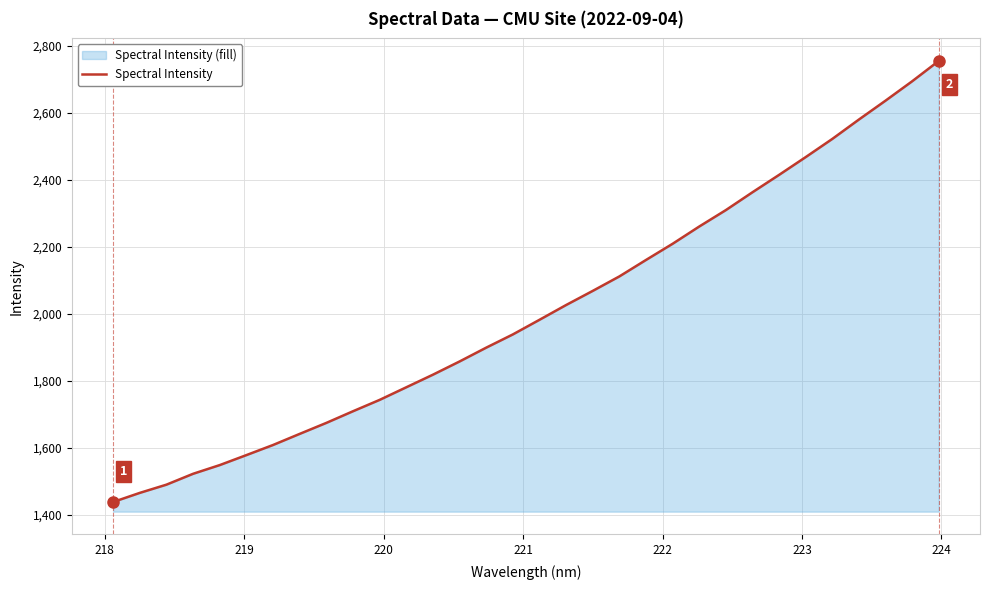

How many lines are shown in the chart?

1